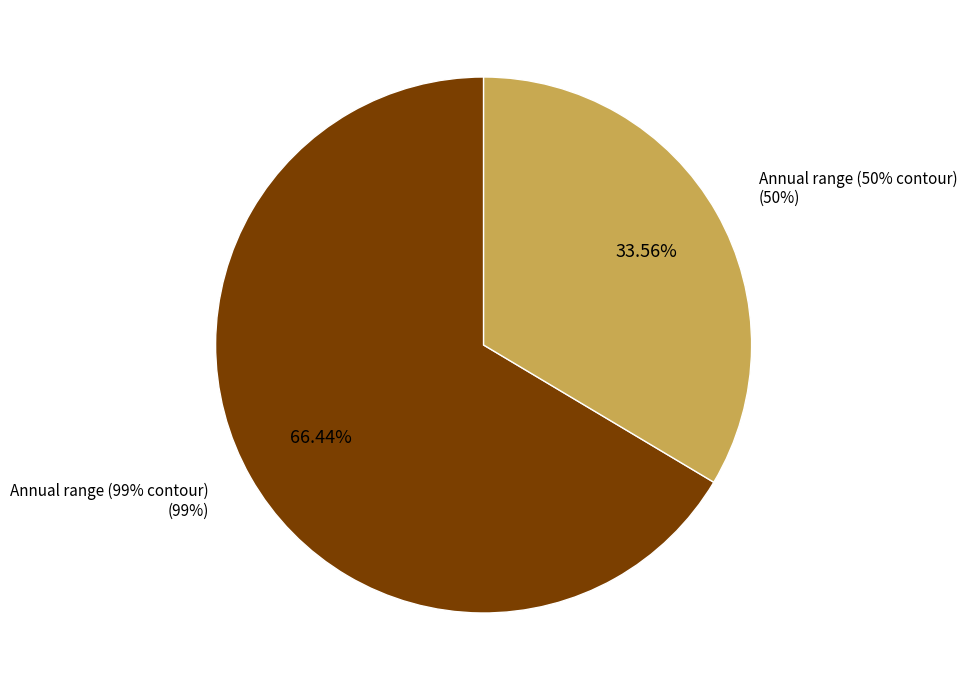

How many slices are in this pie chart?

2